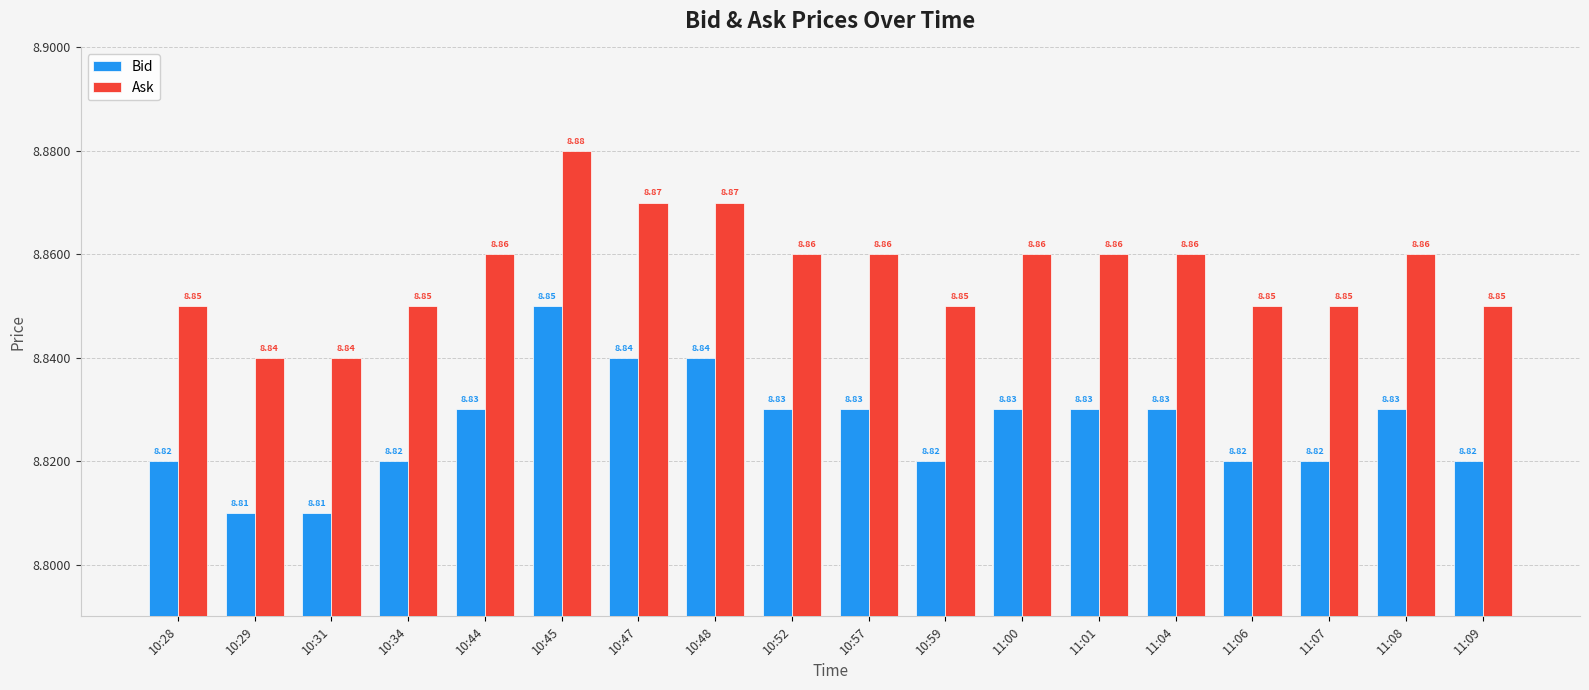

How many bars are there in each group?

2